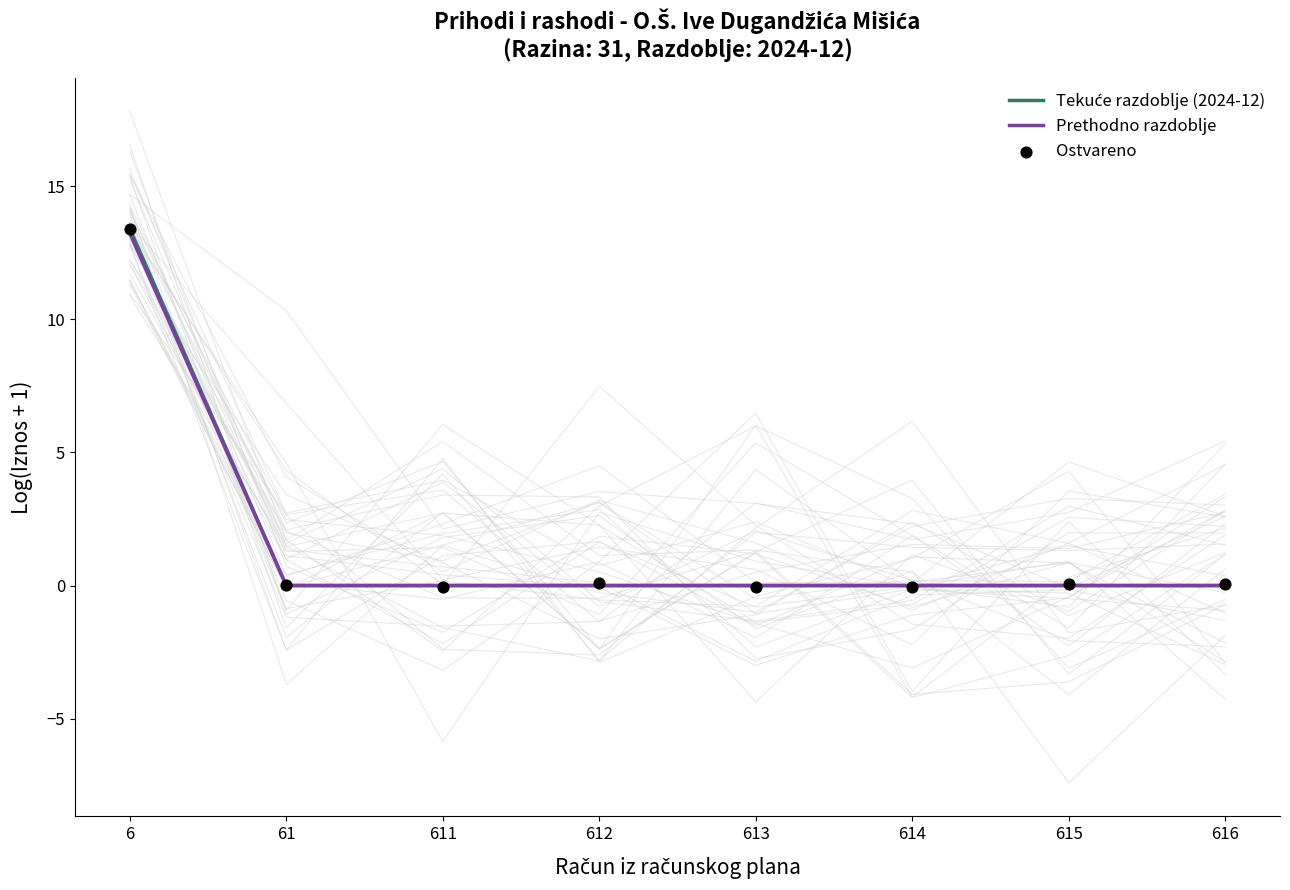

At how many categories does at least one series exceed 6?

1